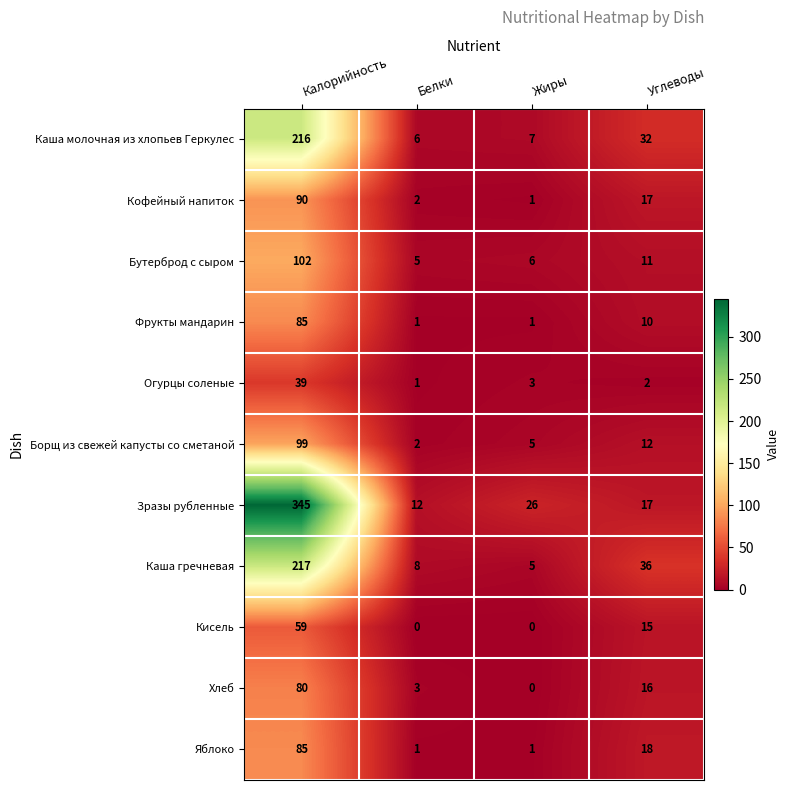

Which series has the largest range (max minus min)?

Зразы рубленные